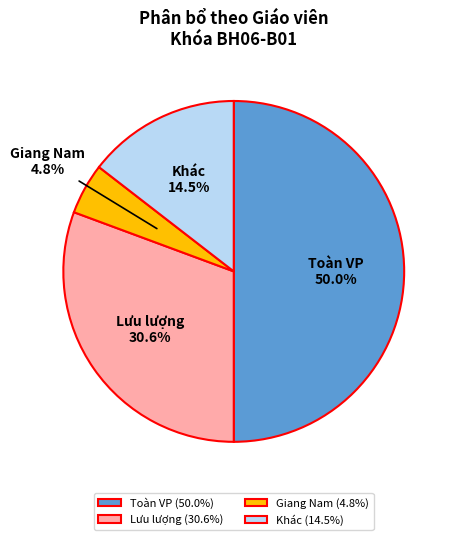

Which has a higher value, Lưu lượng or Khác?

Lưu lượng